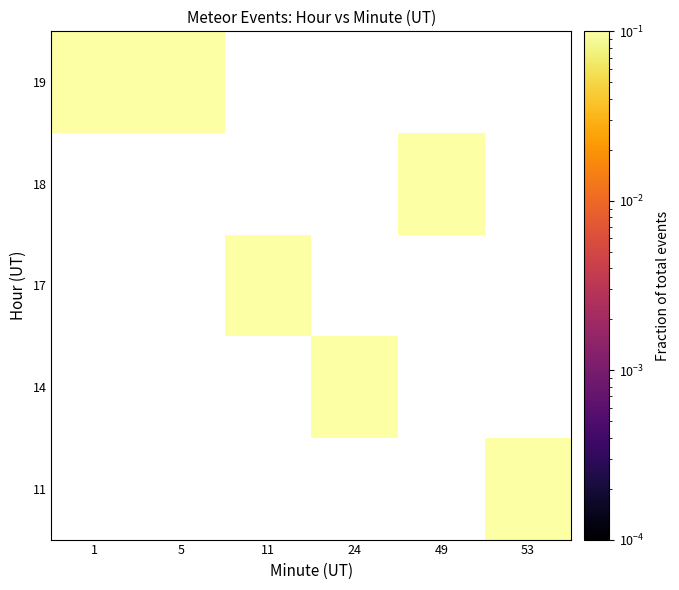

Between 49 and 53, which is larger?

53